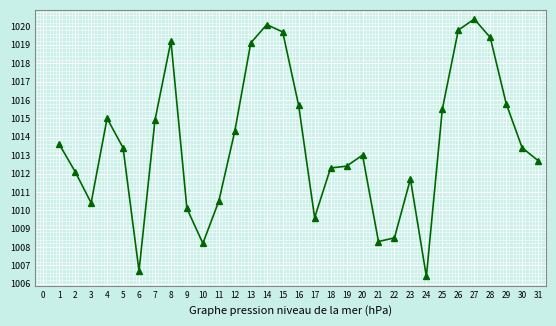

What is the value of the 18th point from the left?

1012.3